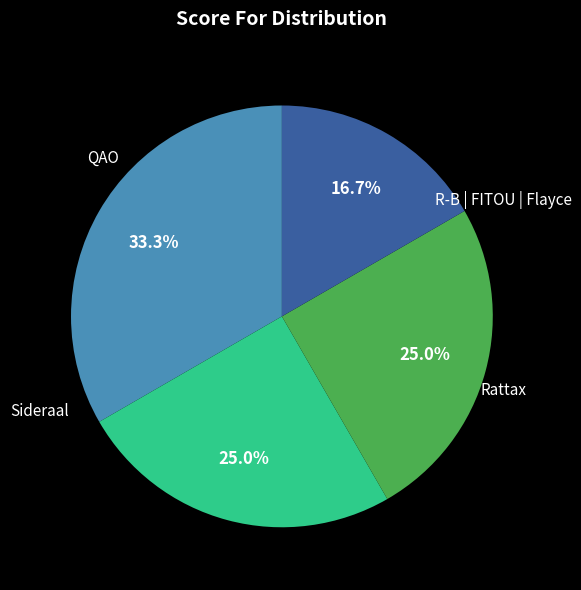

Is there any slice that represents more than half of the pie?

No